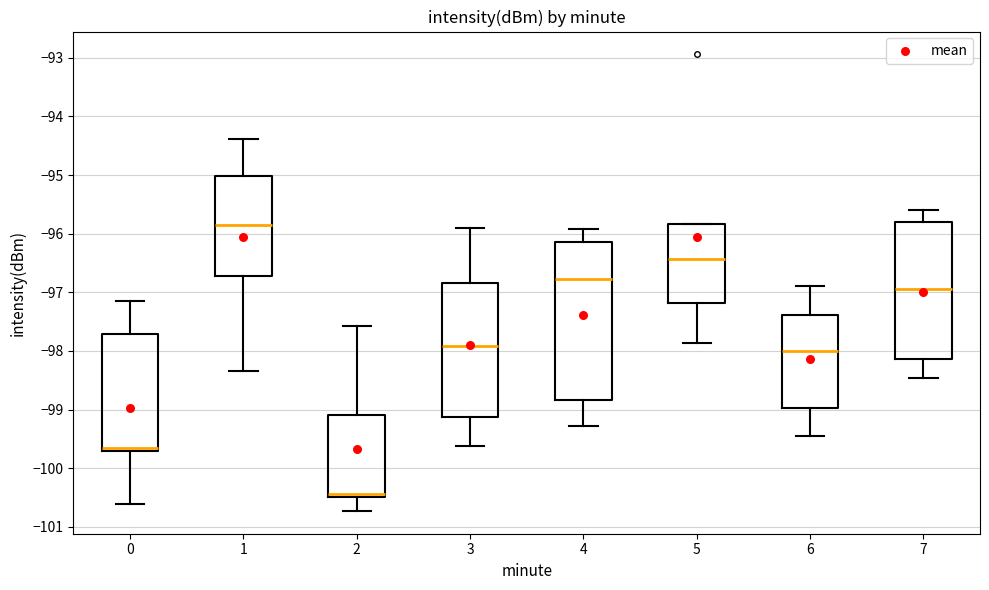

Which box is the tallest, from its lower edge to its upper edge?

4